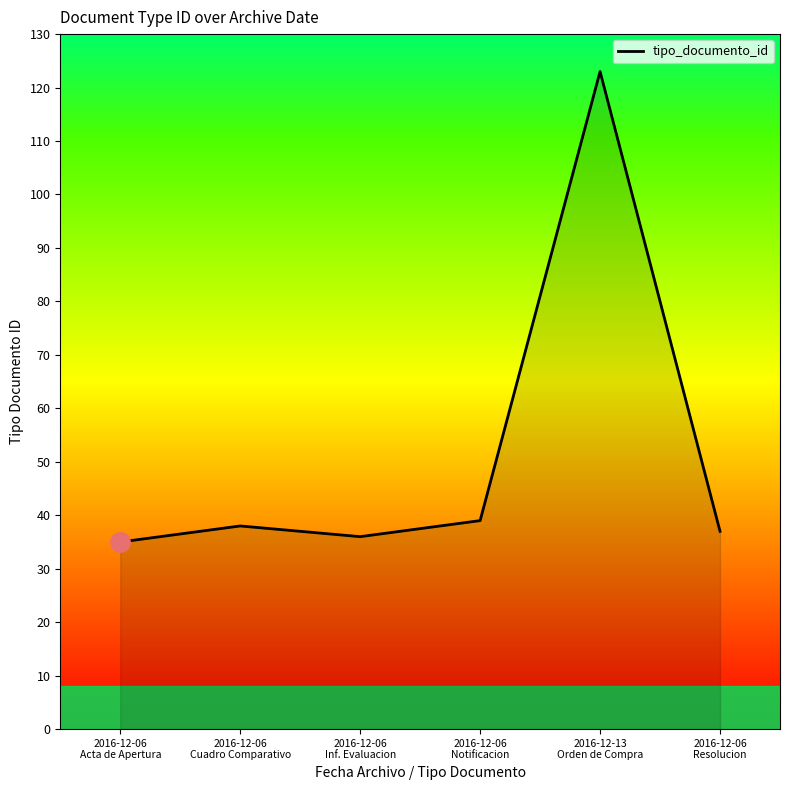

What is the maximum value shown in the chart?

123